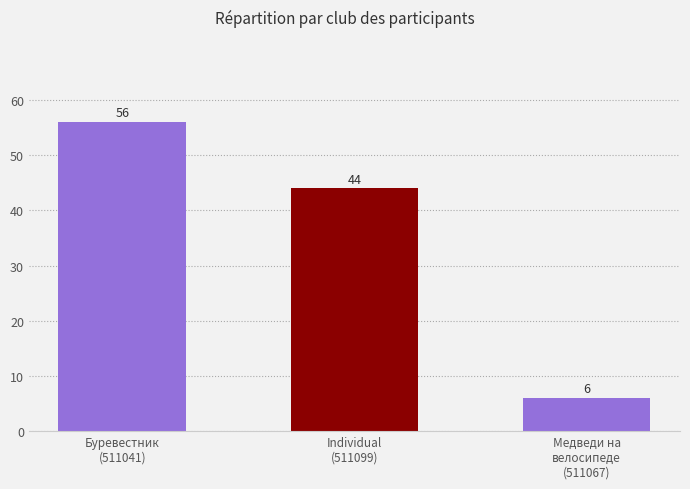

True or false: the data shows 26 at Буревестник
(511041).

False